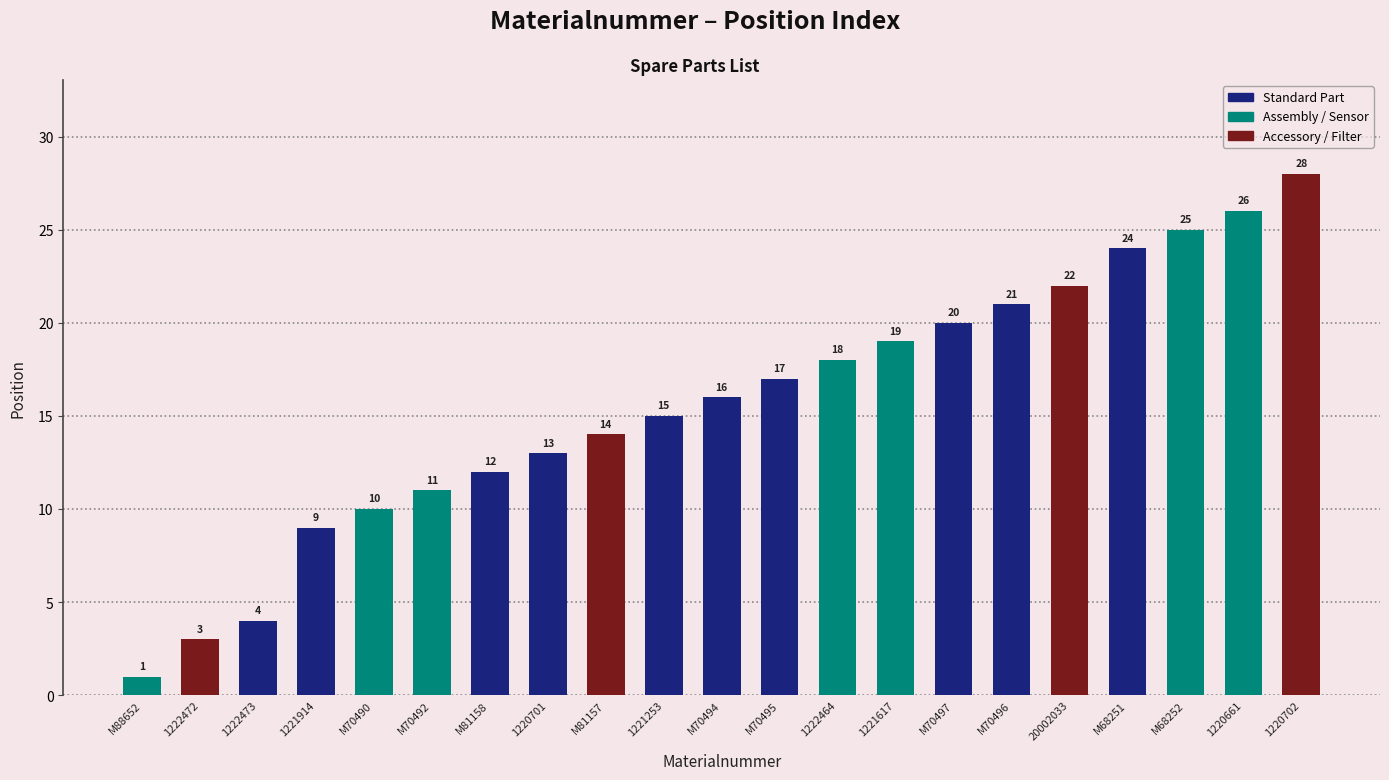

How many categories are shown in the chart?

21